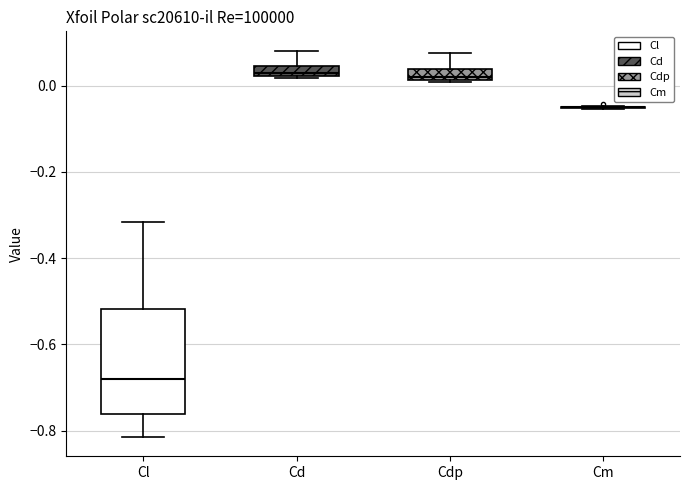

Where does the upper whisker of the box for Cdp end on the y-axis? The values are not printed on the chart, so give them approximately, as read against the axis.

0.08